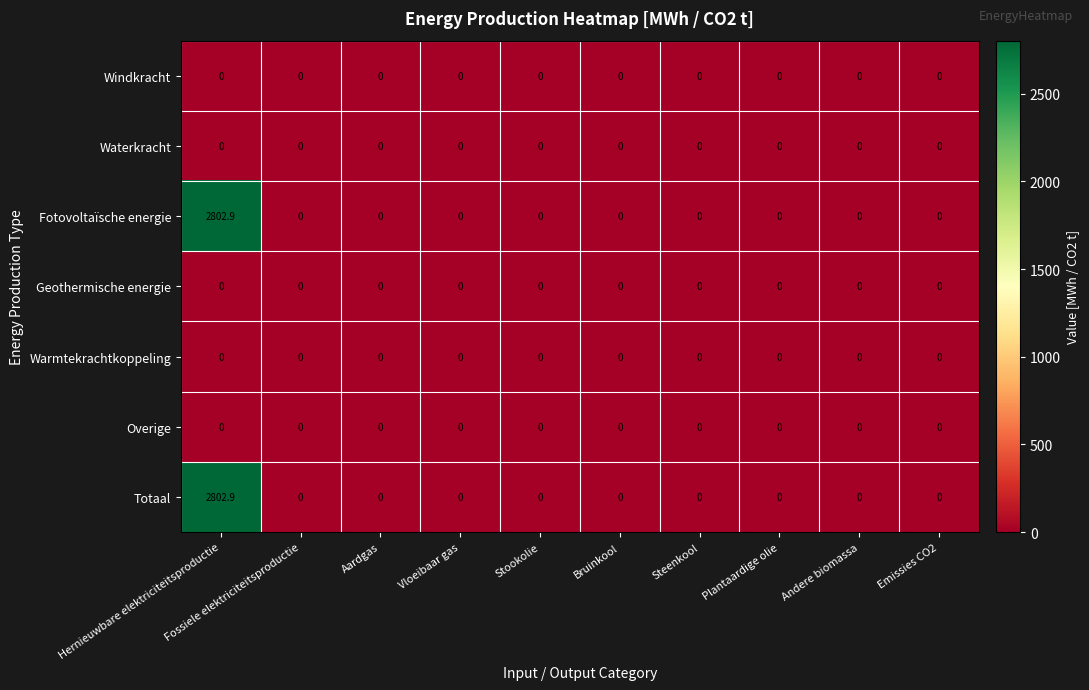

The value of Waterkracht at Plantaardige olie is 0.0. True or false?

True